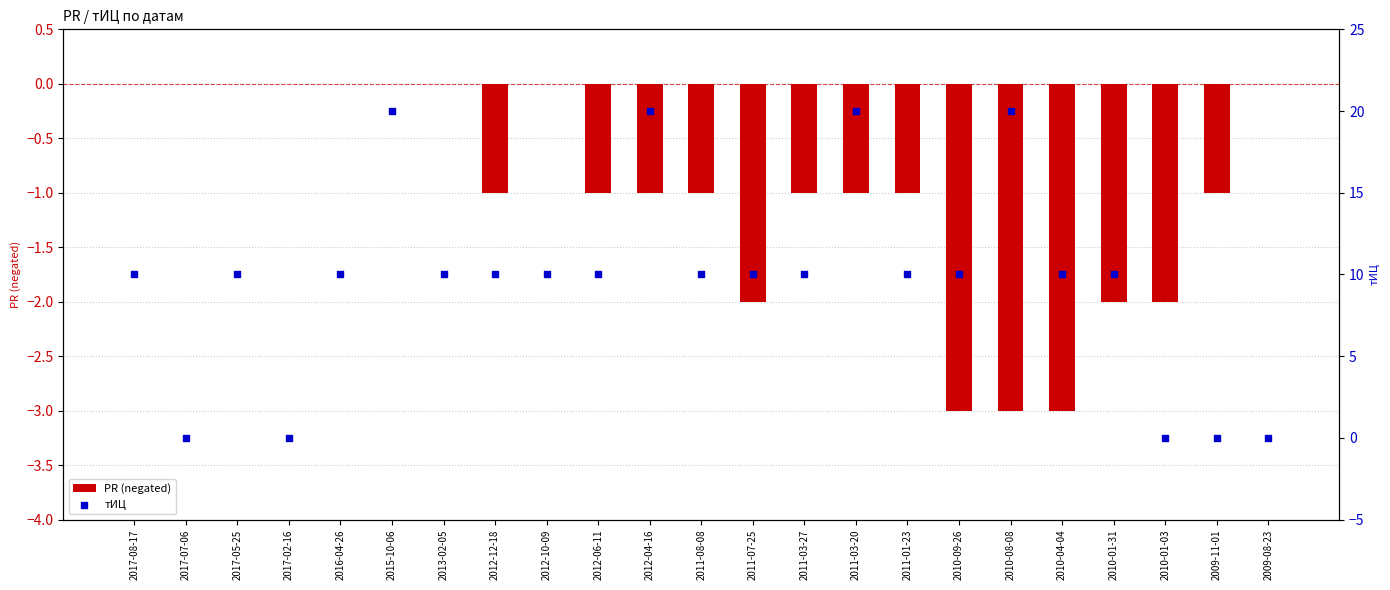

What is the total value across all series at 2011-01-23?

9